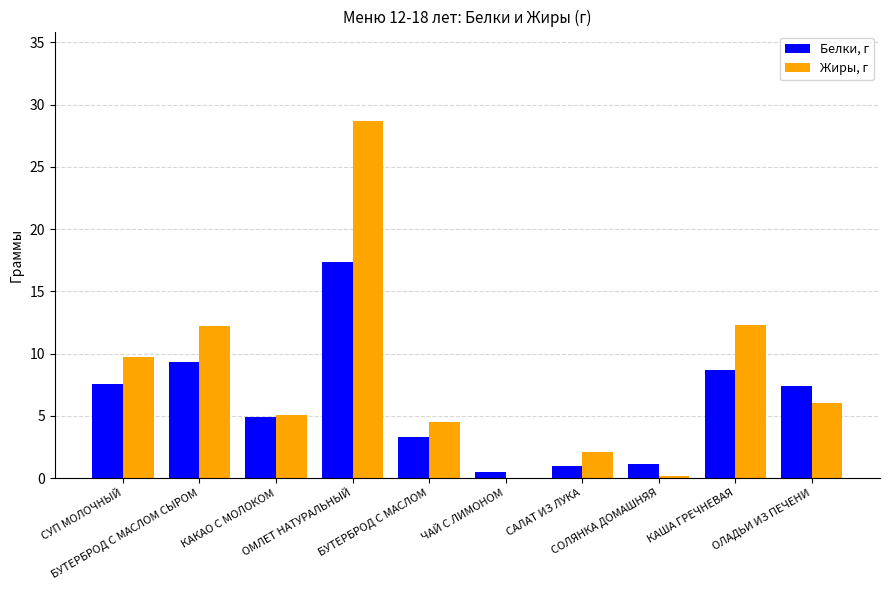

How many series are shown in this chart?

2